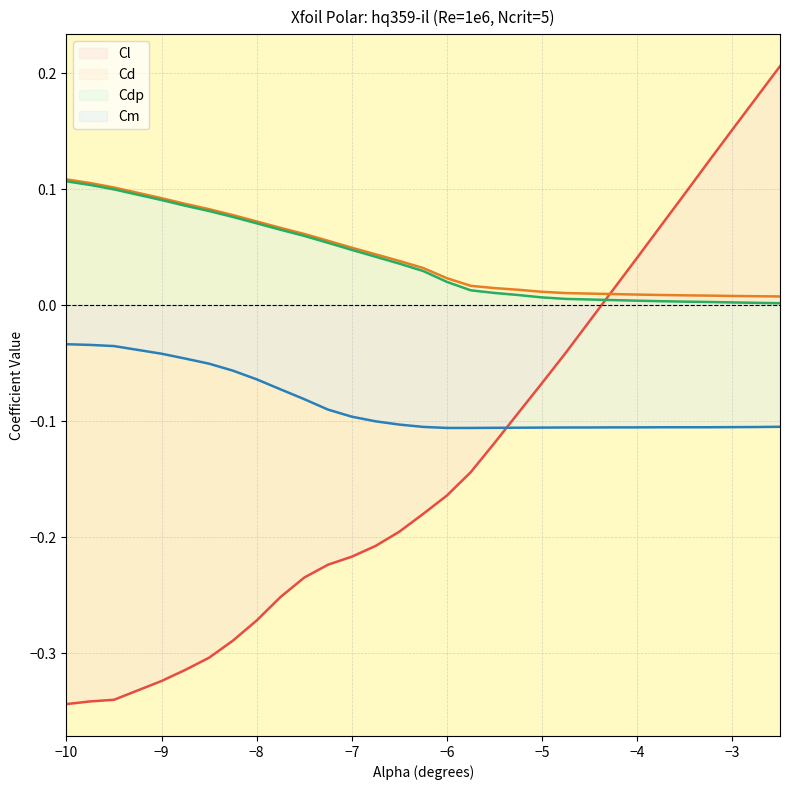

Reading right to left, list all the values displayed in this chart.

Cl: -2.5=0.2	-2.75=0.2	-3.0=0.2	-3.25=0.1	-3.5=0.1	-3.75=0.1	-4.0=0.0	-4.25=0.0	-4.5=-0.0	-4.75=-0.0	-5.0=-0.1	-5.25=-0.1	-5.5=-0.1	-5.75=-0.1	-6.0=-0.2	-6.25=-0.2	-6.5=-0.2	-6.75=-0.2	-7.0=-0.2	-7.25=-0.2	-7.5=-0.2	-7.75=-0.3	-8.0=-0.3	-8.25=-0.3	-8.5=-0.3	-8.75=-0.3	-9.0=-0.3	-9.5=-0.3	-9.75=-0.3	-10.0=-0.3
Cd: -2.5=0.0	-2.75=0.0	-3.0=0.0	-3.25=0.0	-3.5=0.0	-3.75=0.0	-4.0=0.0	-4.25=0.0	-4.5=0.0	-4.75=0.0	-5.0=0.0	-5.25=0.0	-5.5=0.0	-5.75=0.0	-6.0=0.0	-6.25=0.0	-6.5=0.0	-6.75=0.0	-7.0=0.0	-7.25=0.1	-7.5=0.1	-7.75=0.1	-8.0=0.1	-8.25=0.1	-8.5=0.1	-8.75=0.1	-9.0=0.1	-9.5=0.1	-9.75=0.1	-10.0=0.1
Cdp: -2.5=0.0	-2.75=0.0	-3.0=0.0	-3.25=0.0	-3.5=0.0	-3.75=0.0	-4.0=0.0	-4.25=0.0	-4.5=0.0	-4.75=0.0	-5.0=0.0	-5.25=0.0	-5.5=0.0	-5.75=0.0	-6.0=0.0	-6.25=0.0	-6.5=0.0	-6.75=0.0	-7.0=0.0	-7.25=0.1	-7.5=0.1	-7.75=0.1	-8.0=0.1	-8.25=0.1	-8.5=0.1	-8.75=0.1	-9.0=0.1	-9.5=0.1	-9.75=0.1	-10.0=0.1
Cm: -2.5=-0.1	-2.75=-0.1	-3.0=-0.1	-3.25=-0.1	-3.5=-0.1	-3.75=-0.1	-4.0=-0.1	-4.25=-0.1	-4.5=-0.1	-4.75=-0.1	-5.0=-0.1	-5.25=-0.1	-5.5=-0.1	-5.75=-0.1	-6.0=-0.1	-6.25=-0.1	-6.5=-0.1	-6.75=-0.1	-7.0=-0.1	-7.25=-0.1	-7.5=-0.1	-7.75=-0.1	-8.0=-0.1	-8.25=-0.1	-8.5=-0.1	-8.75=-0.0	-9.0=-0.0	-9.5=-0.0	-9.75=-0.0	-10.0=-0.0